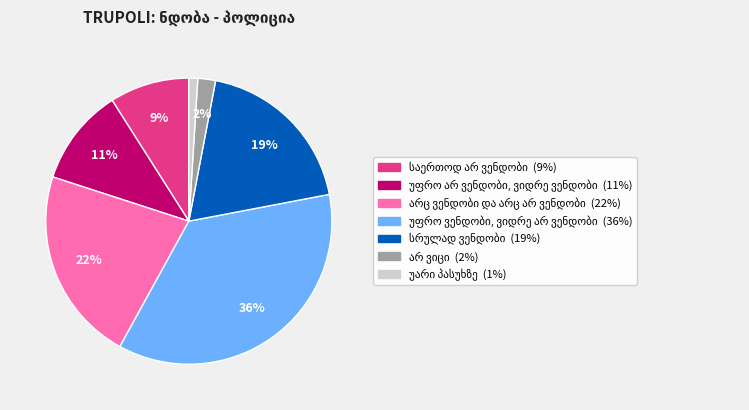

To the nearest percent, what is the average slice percentage?

14%